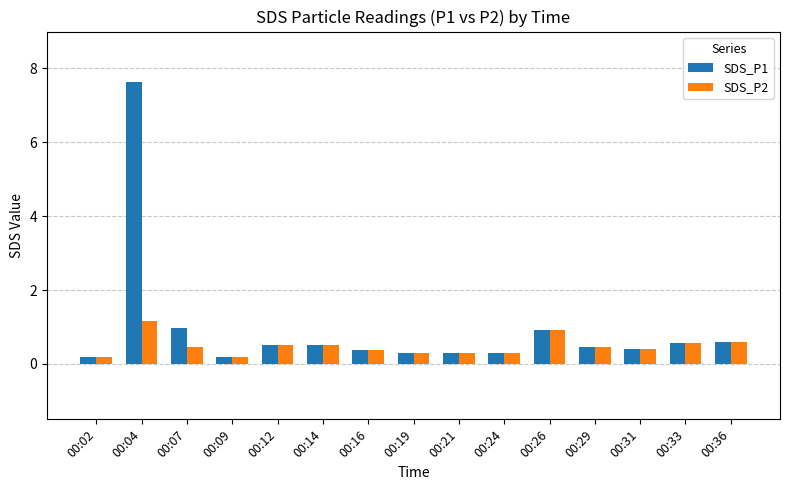

Is the value of SDS_P1 at 00:29 greater than the value of SDS_P2 at 00:26?

No